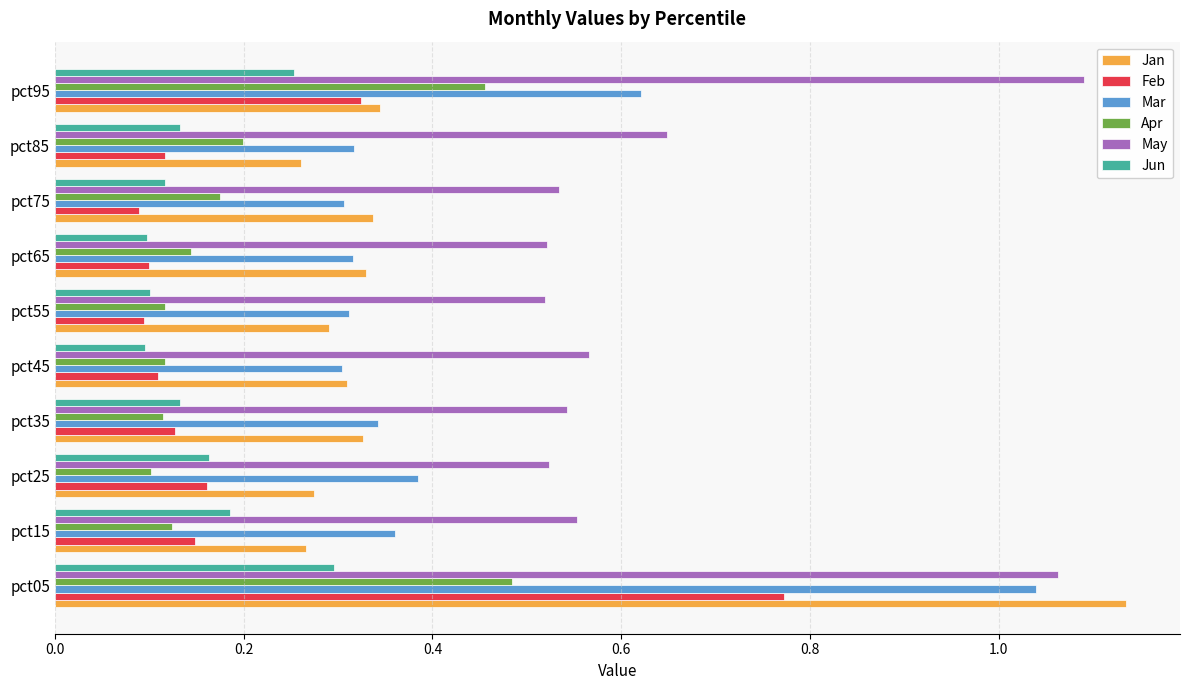

True or false: Jan has a value of 0.1 at pct15.

False